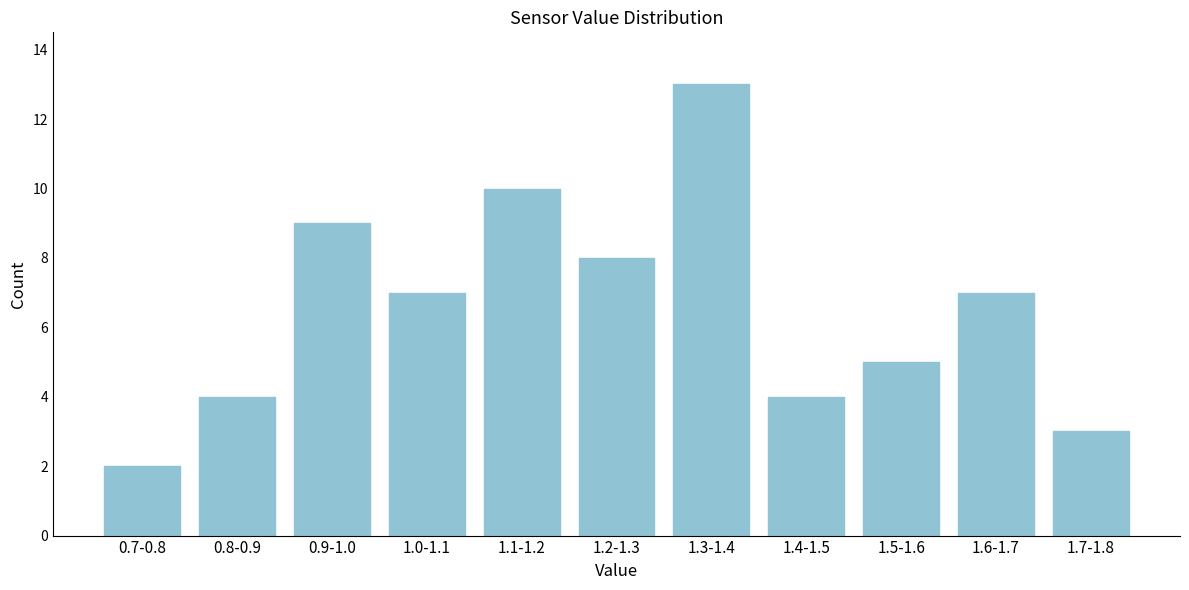

Reading right to left, what are all the values shown in this chart?

1.7-1.8=3	1.6-1.7=7	1.5-1.6=5	1.4-1.5=4	1.3-1.4=13	1.2-1.3=8	1.1-1.2=10	1.0-1.1=7	0.9-1.0=9	0.8-0.9=4	0.7-0.8=2